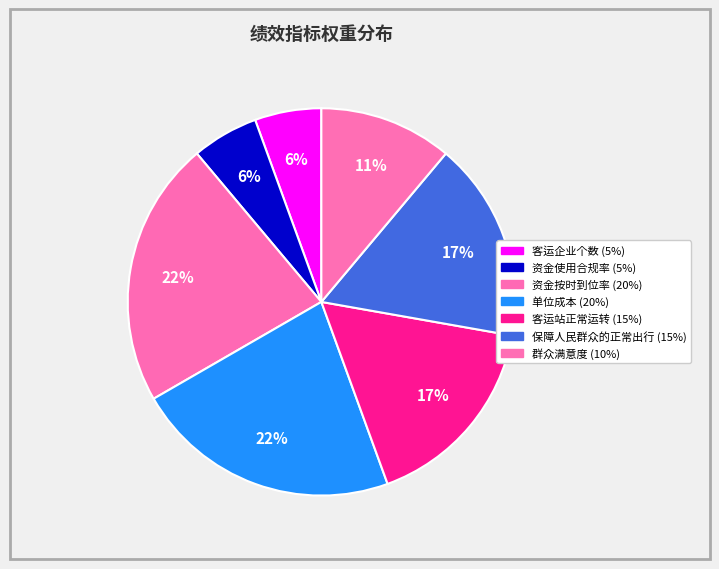

Is there any slice that represents more than half of the pie?

No